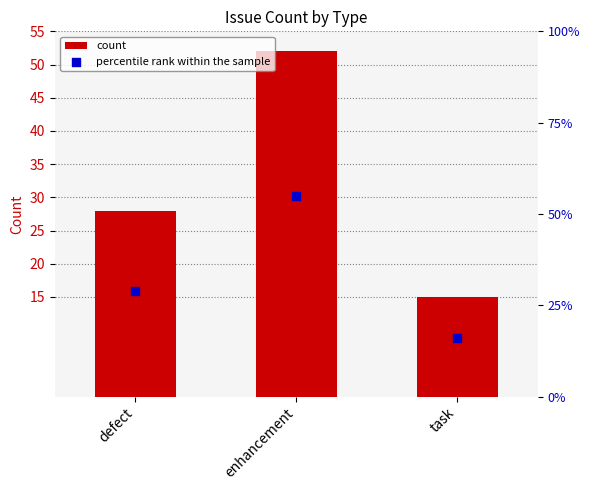

At which category is the sum across all series the highest?

enhancement